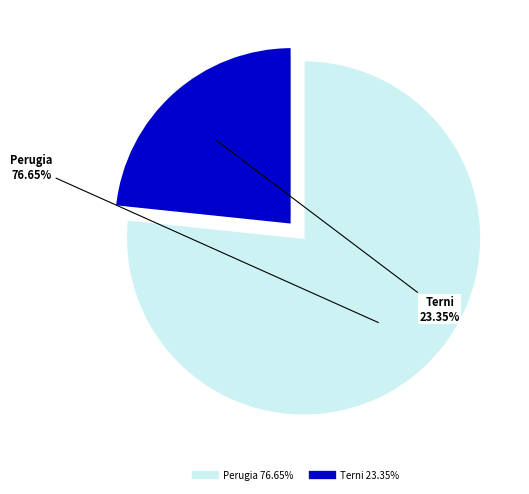

What is the ratio of the value at Terni to the value at Perugia?

0.3